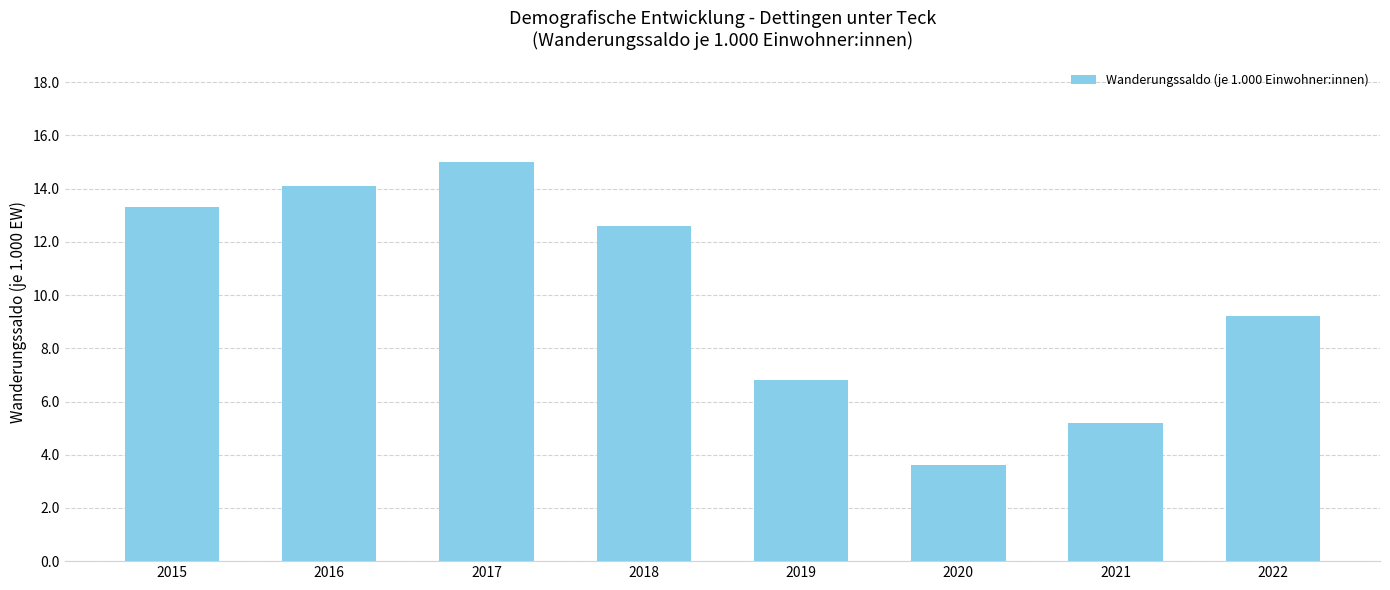

True or false: the data shows 13.3 at 2015.

True